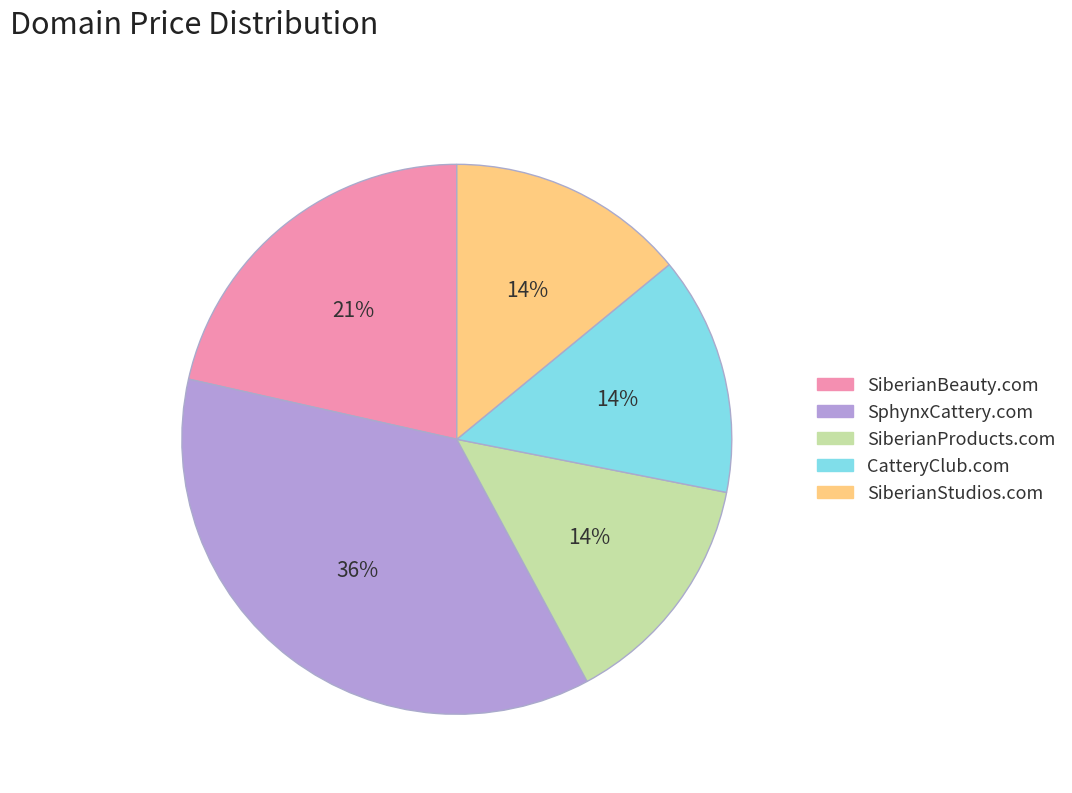

What is the ratio of the value at SiberianProducts.com to the value at SphynxCattery.com?

0.4